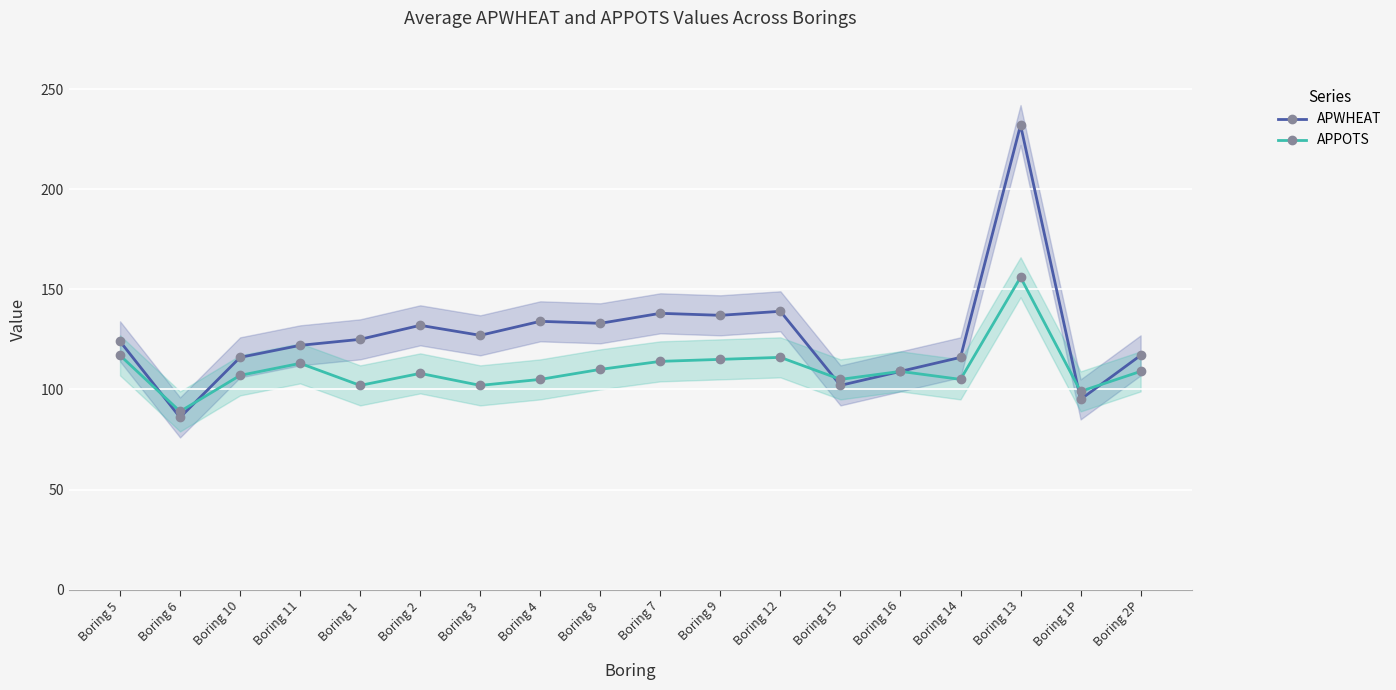

Reading right to left, transcribe all the data shown in this chart.

APWHEAT: Boring 2P=117	Boring 1P=95	Boring 13=232	Boring 14=116	Boring 16=109	Boring 15=102	Boring 12=139	Boring 9=137	Boring 7=138	Boring 8=133	Boring 4=134	Boring 3=127	Boring 2=132	Boring 1=125	Boring 11=122	Boring 10=116	Boring 6=86	Boring 5=124
APPOTS: Boring 2P=109	Boring 1P=99	Boring 13=156	Boring 14=105	Boring 16=109	Boring 15=105	Boring 12=116	Boring 9=115	Boring 7=114	Boring 8=110	Boring 4=105	Boring 3=102	Boring 2=108	Boring 1=102	Boring 11=113	Boring 10=107	Boring 6=89	Boring 5=117